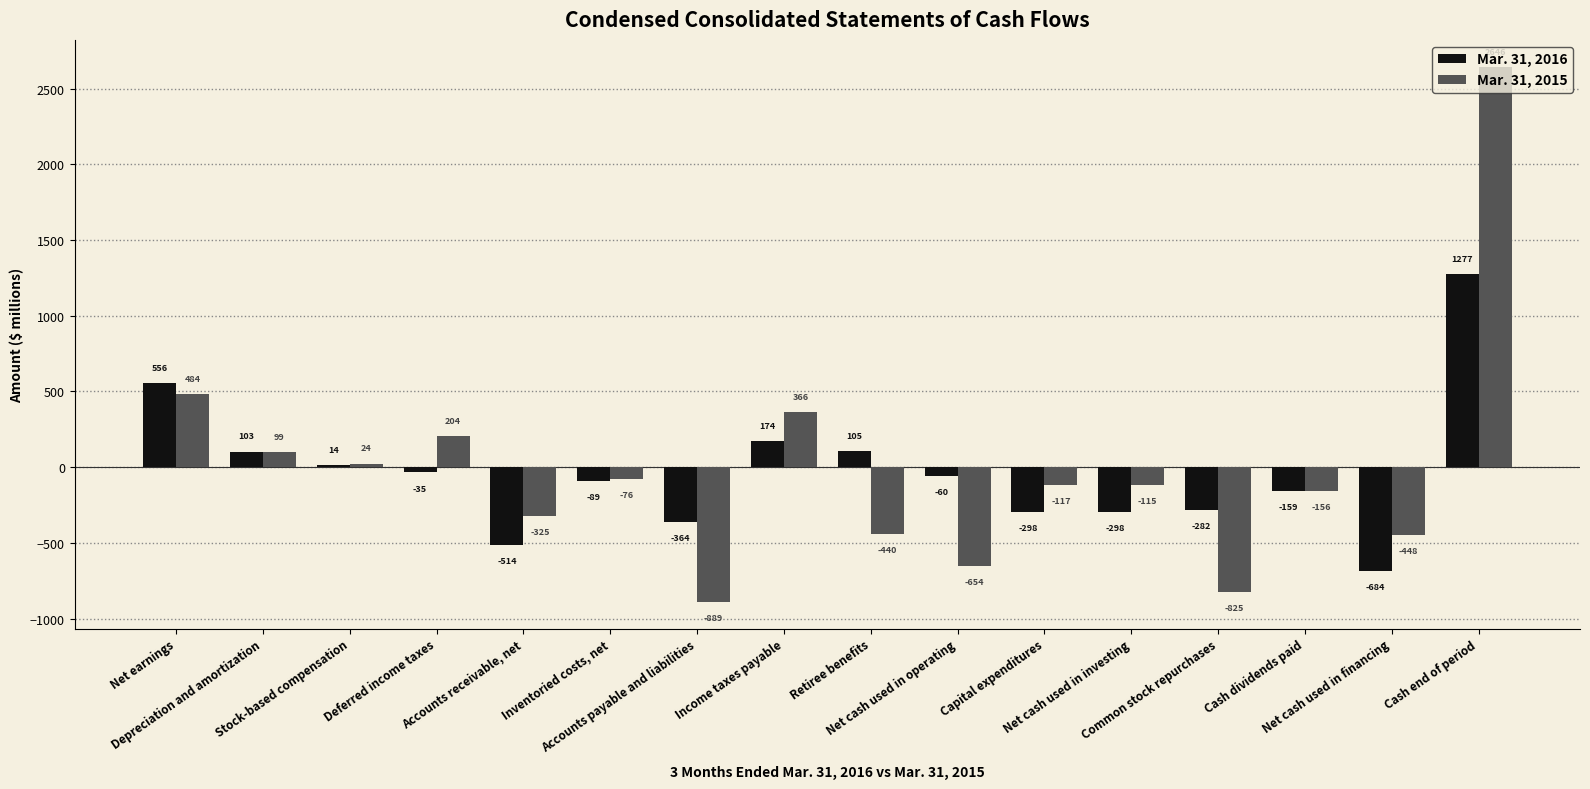

Where does the Mar. 31, 2015 series first go above -115?

Net earnings